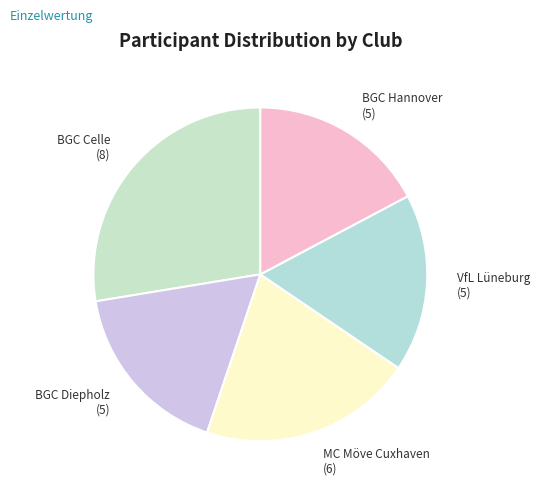

Is there any slice that represents more than half of the pie?

No